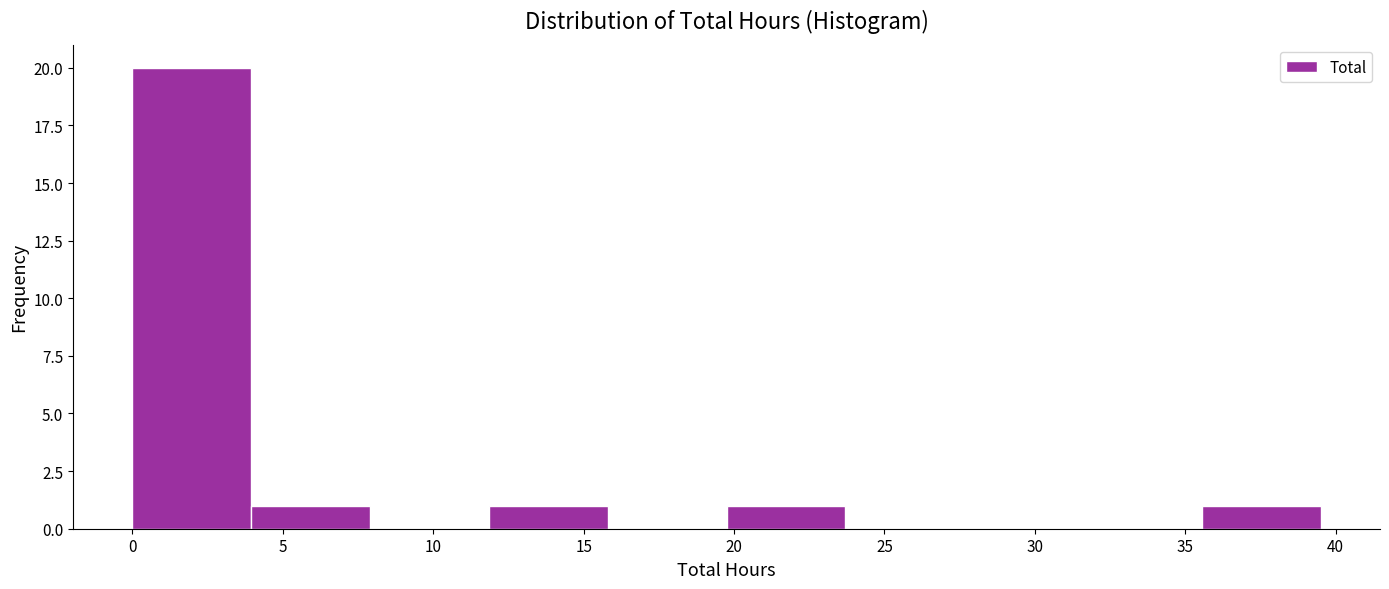

Reading left to right, transcribe this chart: for each bar, give the range it covers on the x-axis and its height. Neither the bar edges nor the heights are printed on the chart, so give them approximately, as read against the axes.

0.00 to 3.95: 20
3.95 to 7.90: 1
7.90 to 11.85: 0
11.85 to 15.80: 1
15.80 to 19.75: 0
19.75 to 23.70: 1
23.70 to 27.65: 0
27.65 to 31.60: 0
31.60 to 35.55: 0
35.55 to 39.50: 1